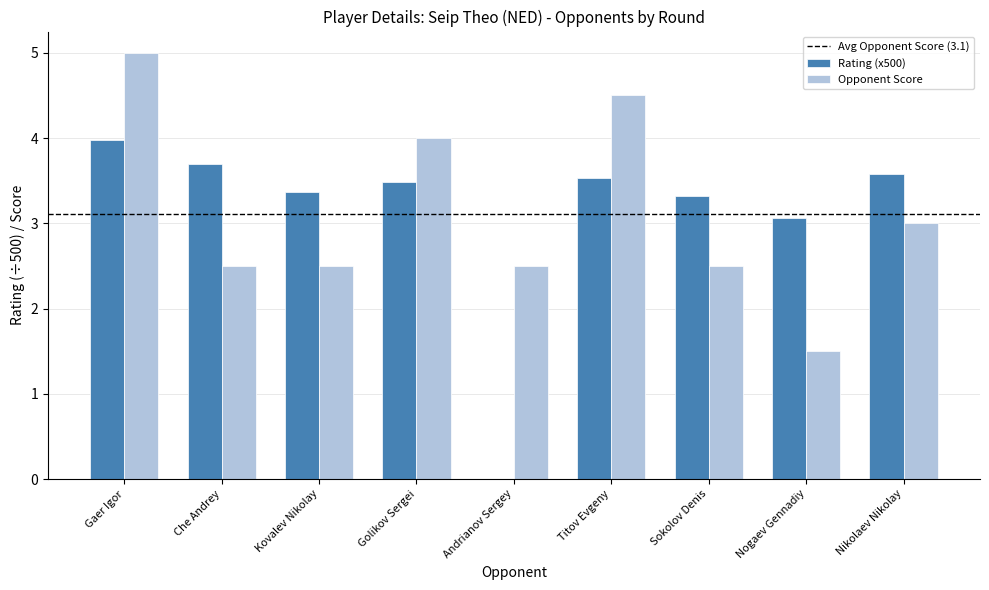

True or false: Opponent Score has a value of 2.5 at Kovalev Nikolay.

True